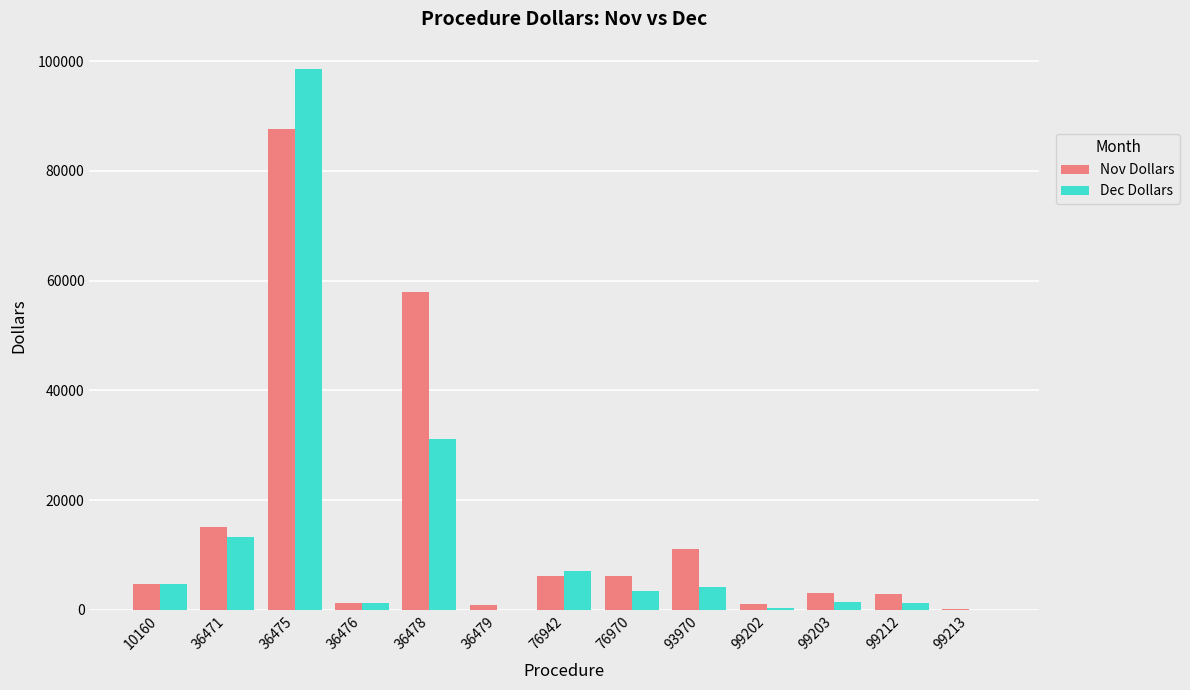

What is the sum of all Dec Dollars values?

166627.4